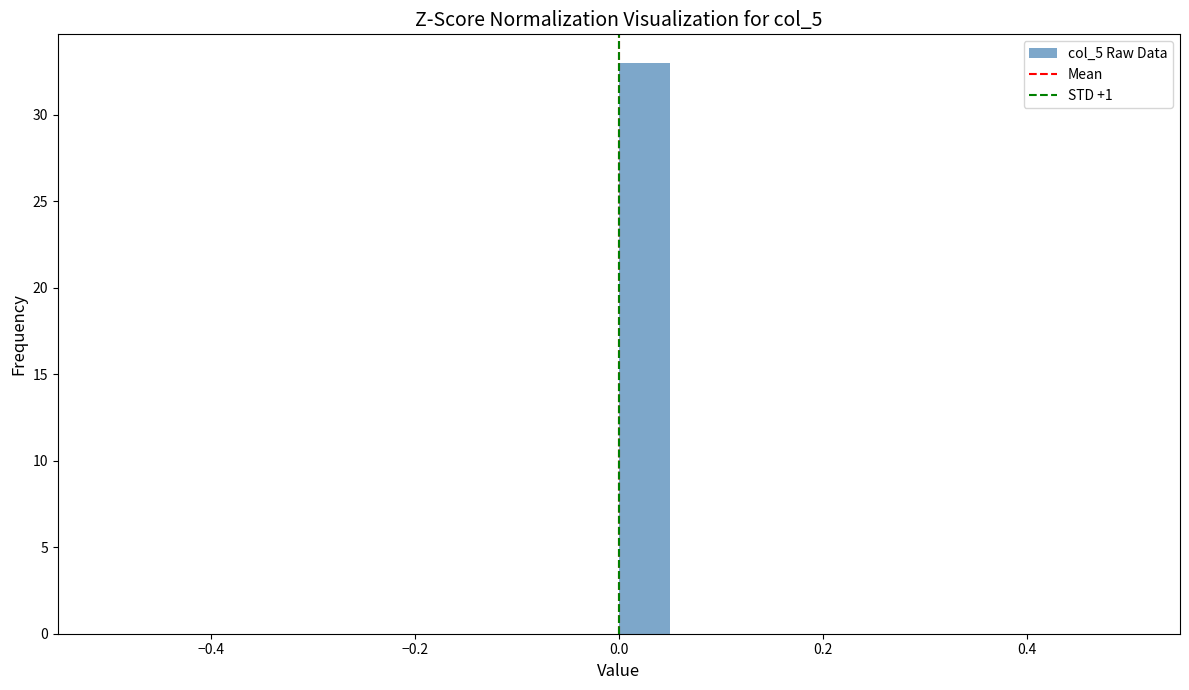

Around what value on the x-axis is the tallest bar? Give the approximate position of its centre, as read against the axis.

0.02